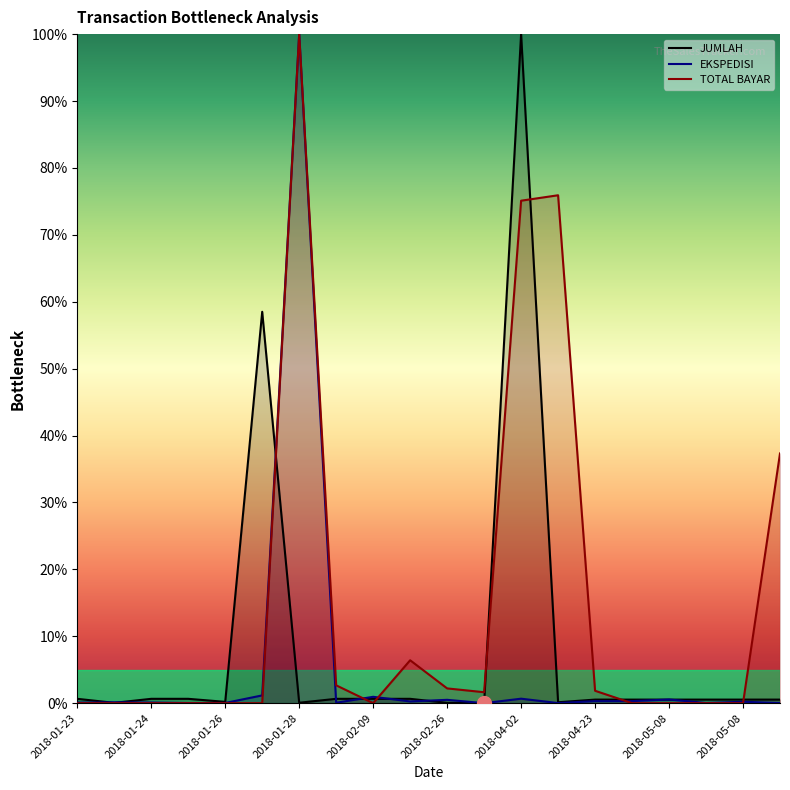

True or false: TOTAL BAYAR and EKSPEDISI cross at least once.

True